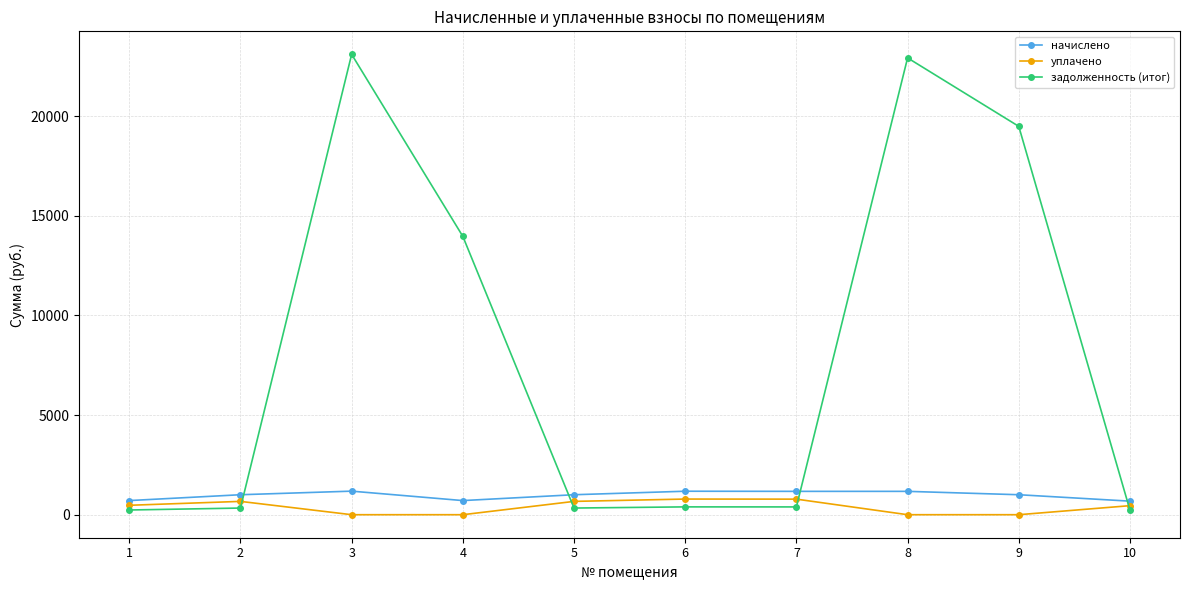

At which category does задолженность (итог) reach its first local peak?

3